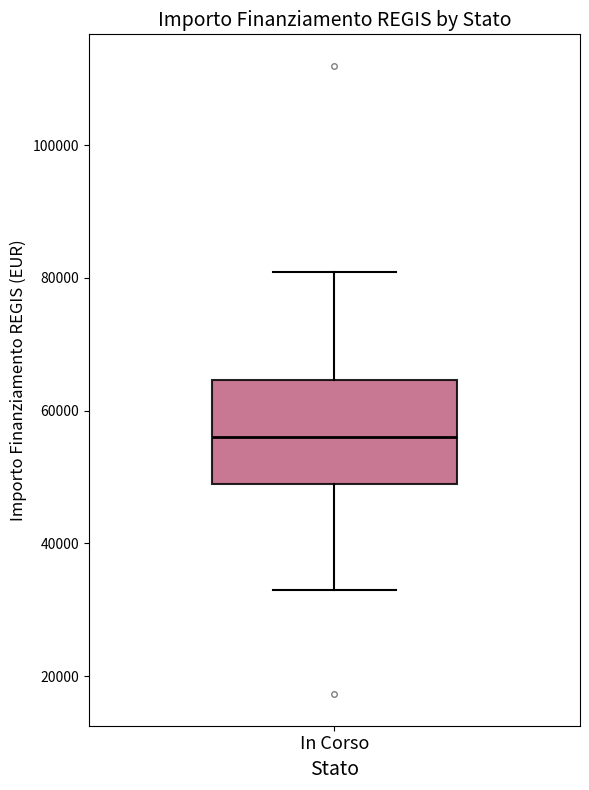

Where does the median line of the box for In Corso sit on the y-axis? The values are not printed on the chart, so give them approximately, as read against the axis.

56000